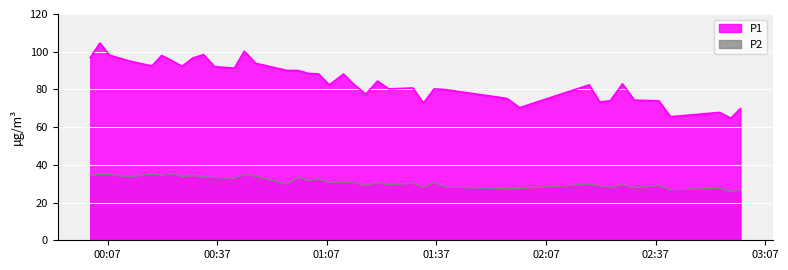

What is the difference between the maximum and minimum values in the P2 series?

9.5